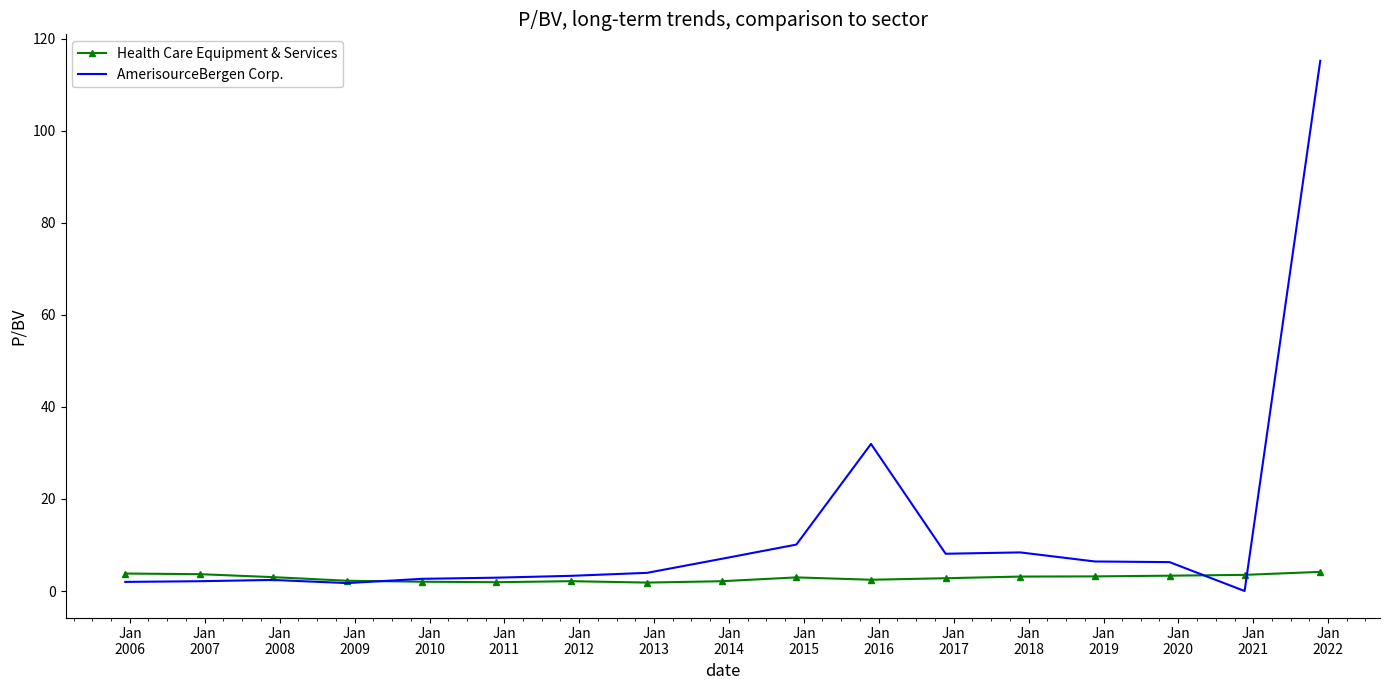

What is the maximum value shown in the chart?

115.2